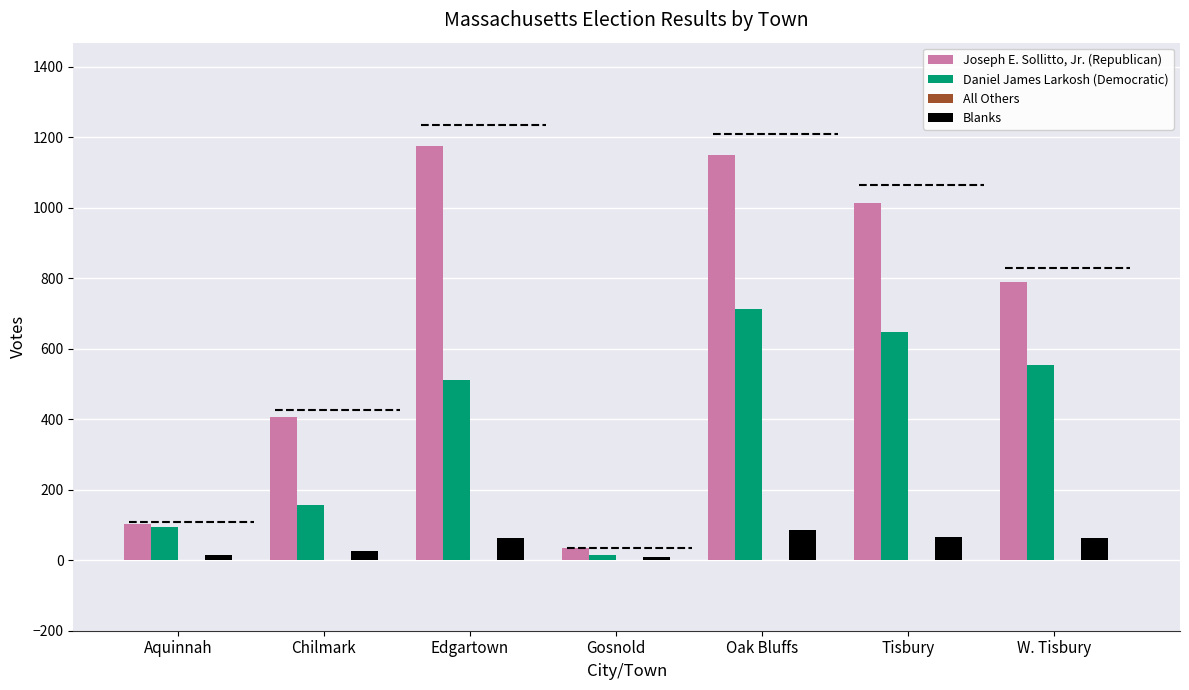

At which category is the sum across all series the highest?

Oak Bluffs